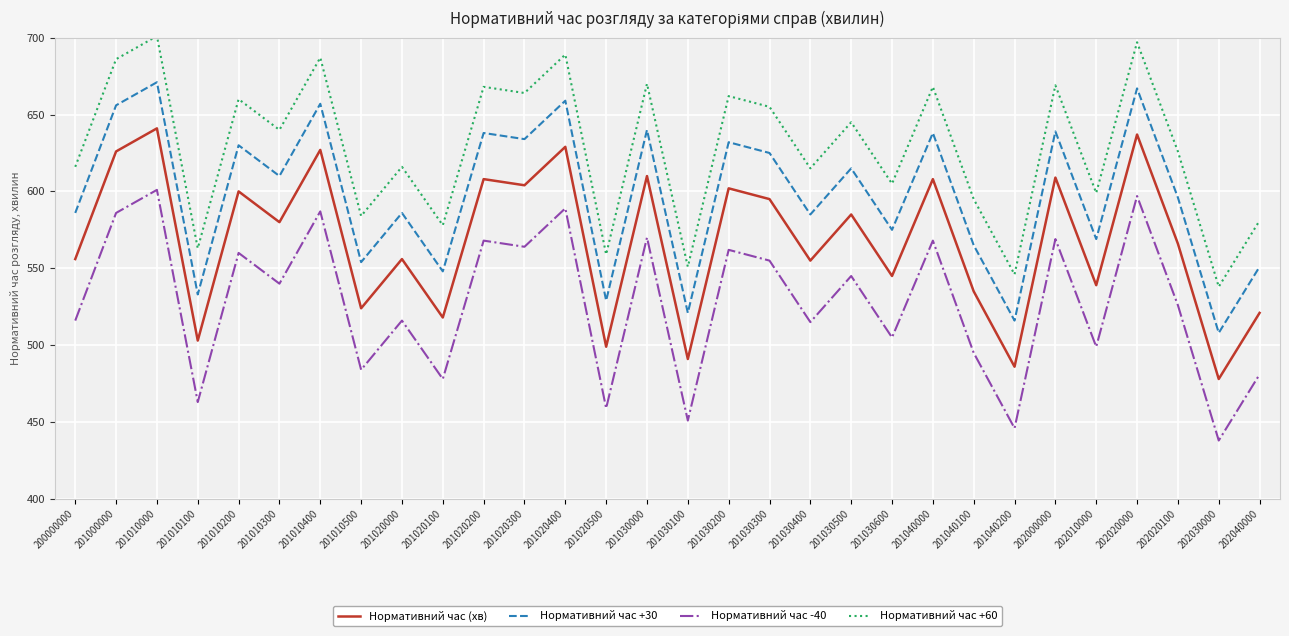

True or false: Нормативний час +30 and Нормативний час -40 intersect in this chart.

False